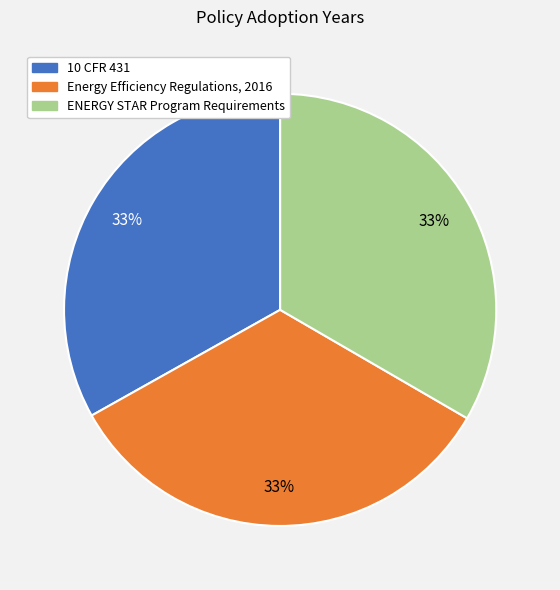

Is the sum of ENERGY STAR Program Requirements and 10 CFR 431 greater than half?

Yes